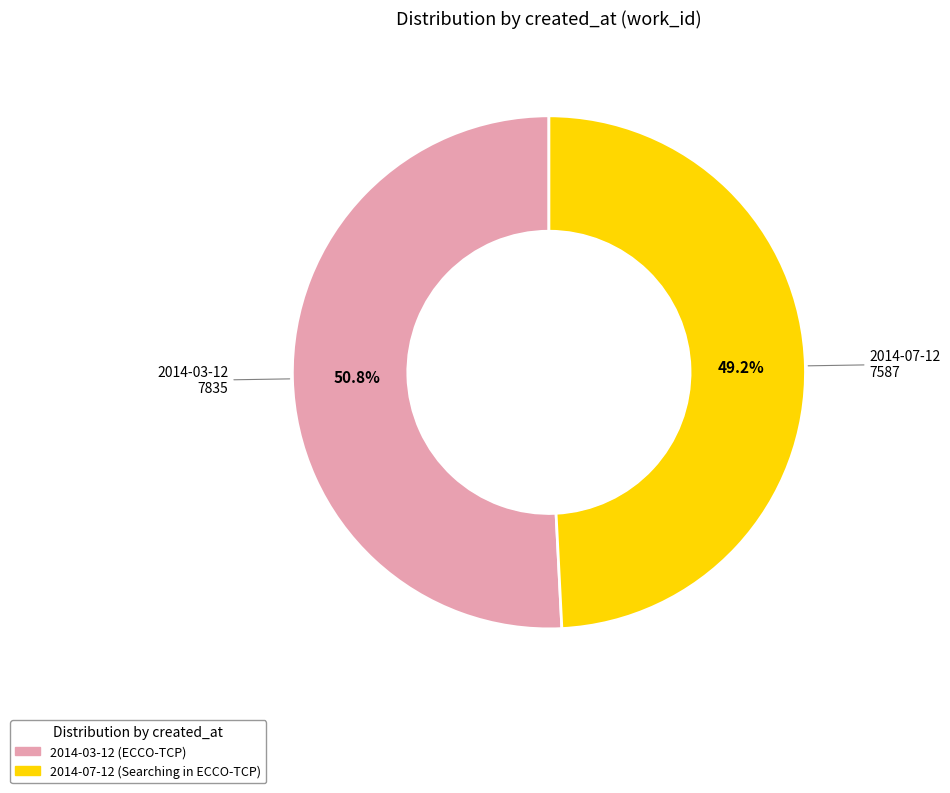

Which has a higher value, 2014-03-12 or 2014-07-12?

2014-03-12